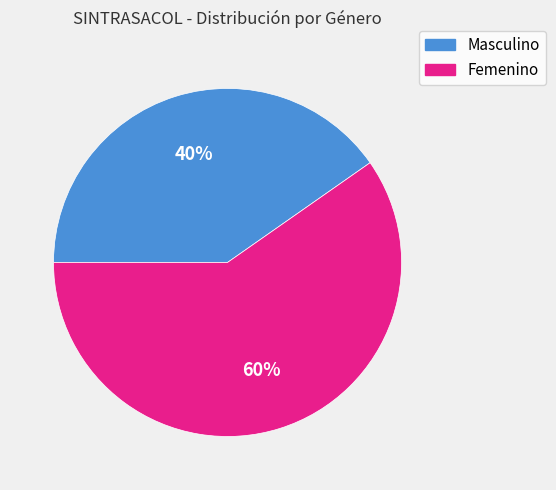

What is the ratio of the value at Masculino to the value at Femenino?

0.7